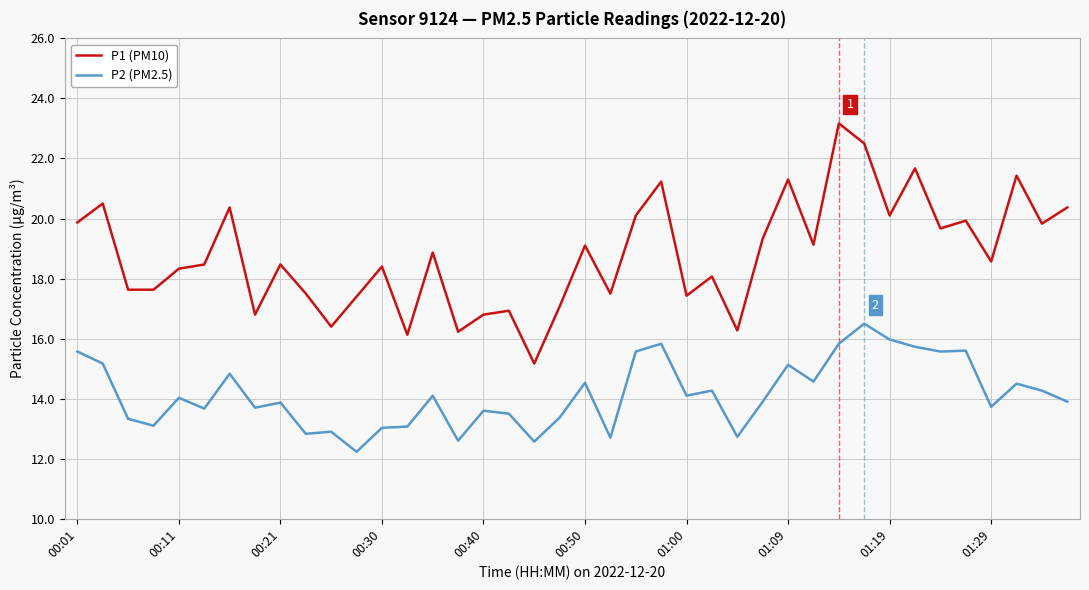

Which series has the largest total across all categories?

P1 (PM10)